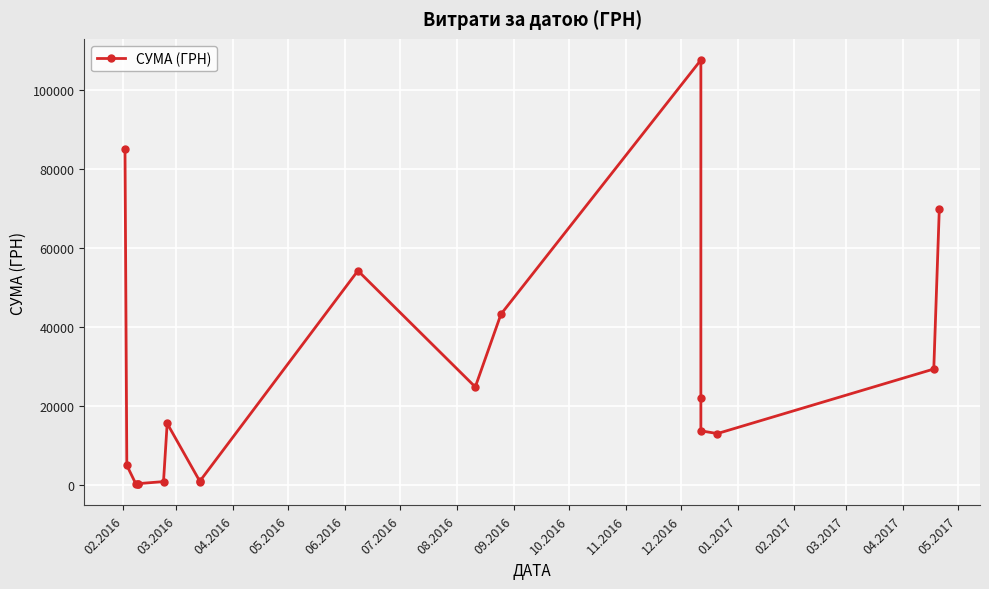

Between 05.2016 and 03.2017, which is larger?

03.2017